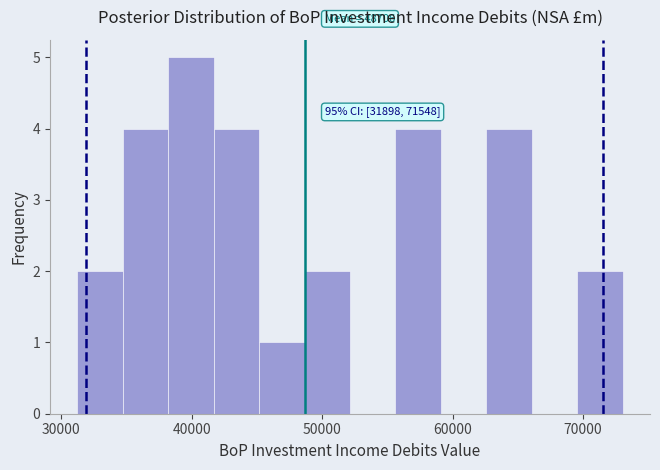

Around what value on the x-axis is the tallest bar? Give the approximate position of its centre, as read against the axis.

40000